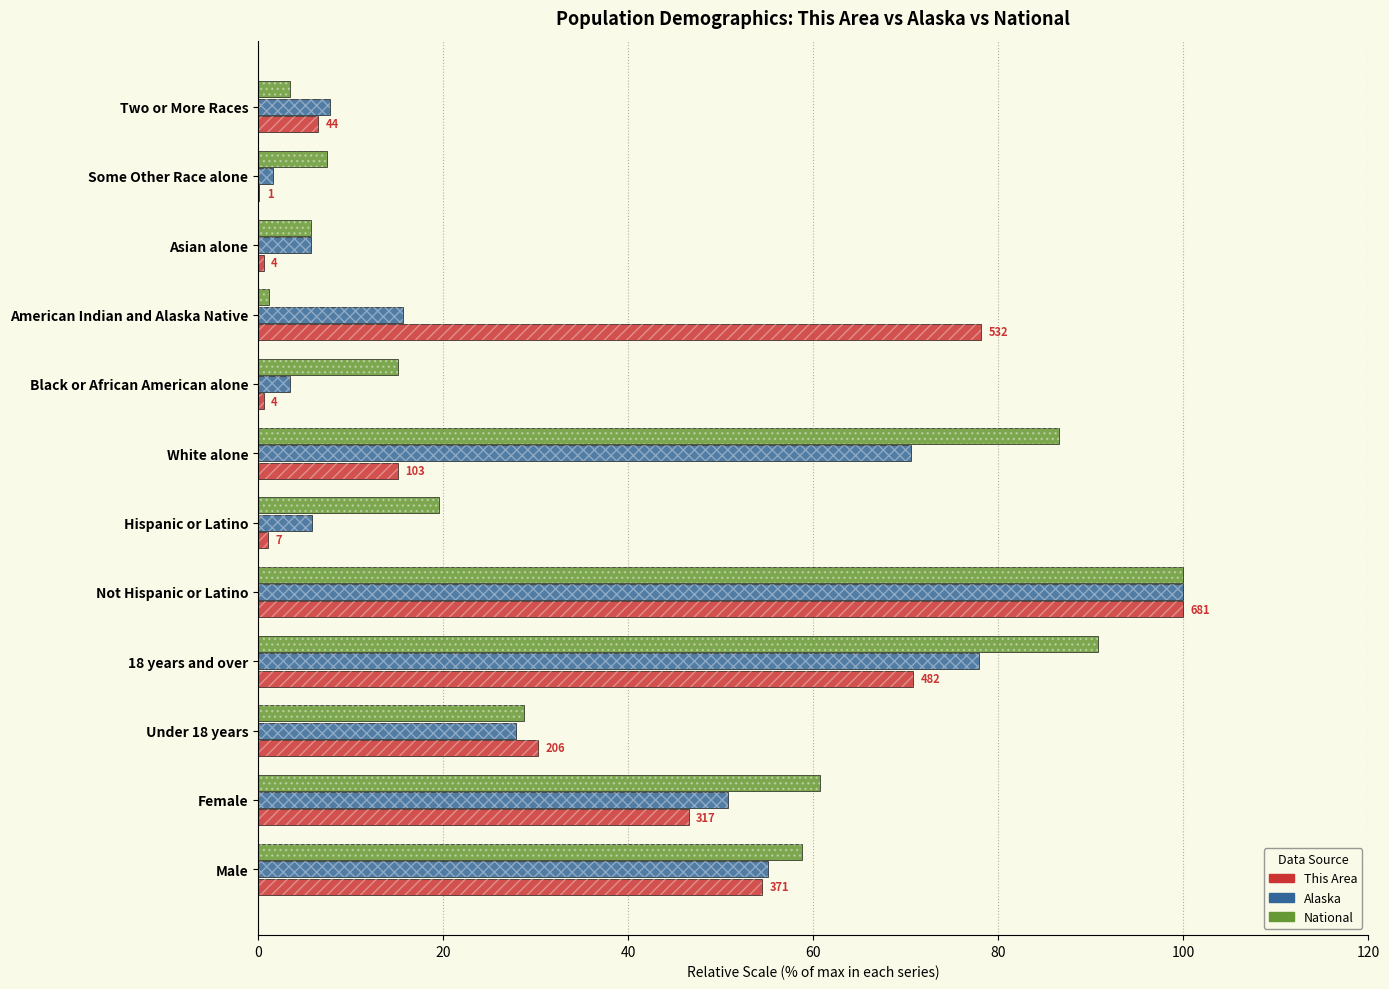

The value of Alaska at White alone is 70.6. True or false?

True